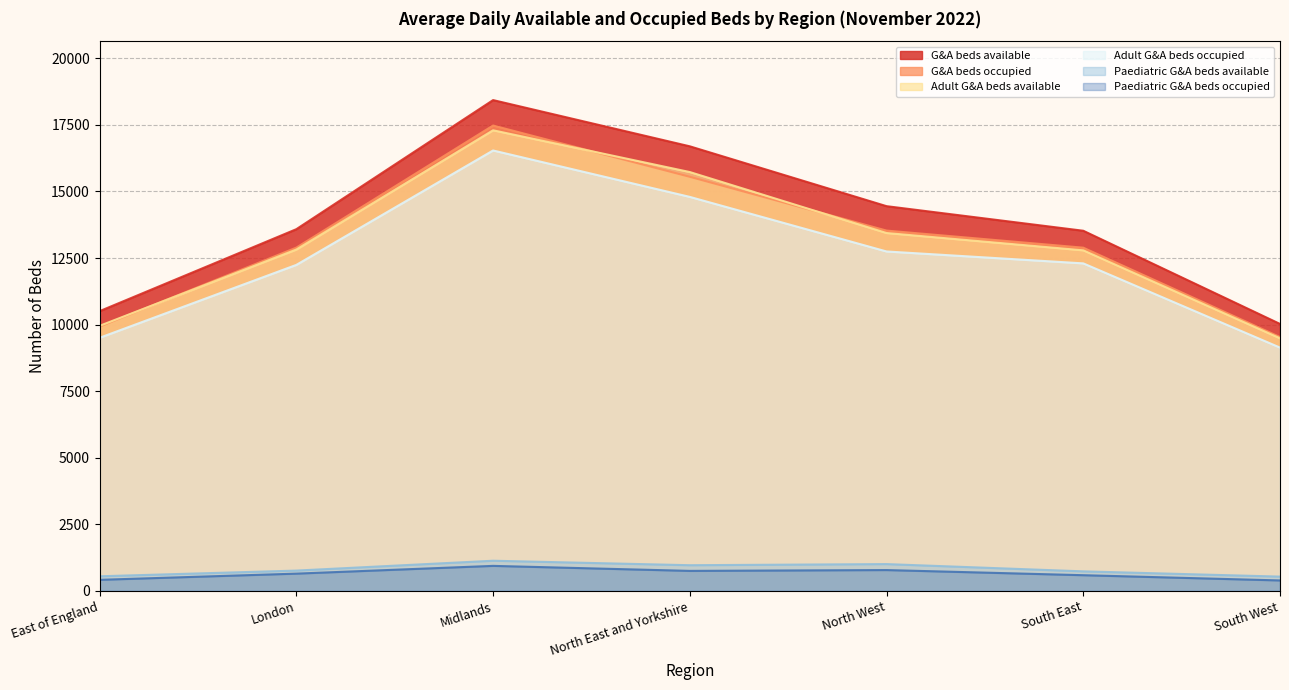

Is it true that Adult G&A beds occupied equals 14088 at East of England?

False